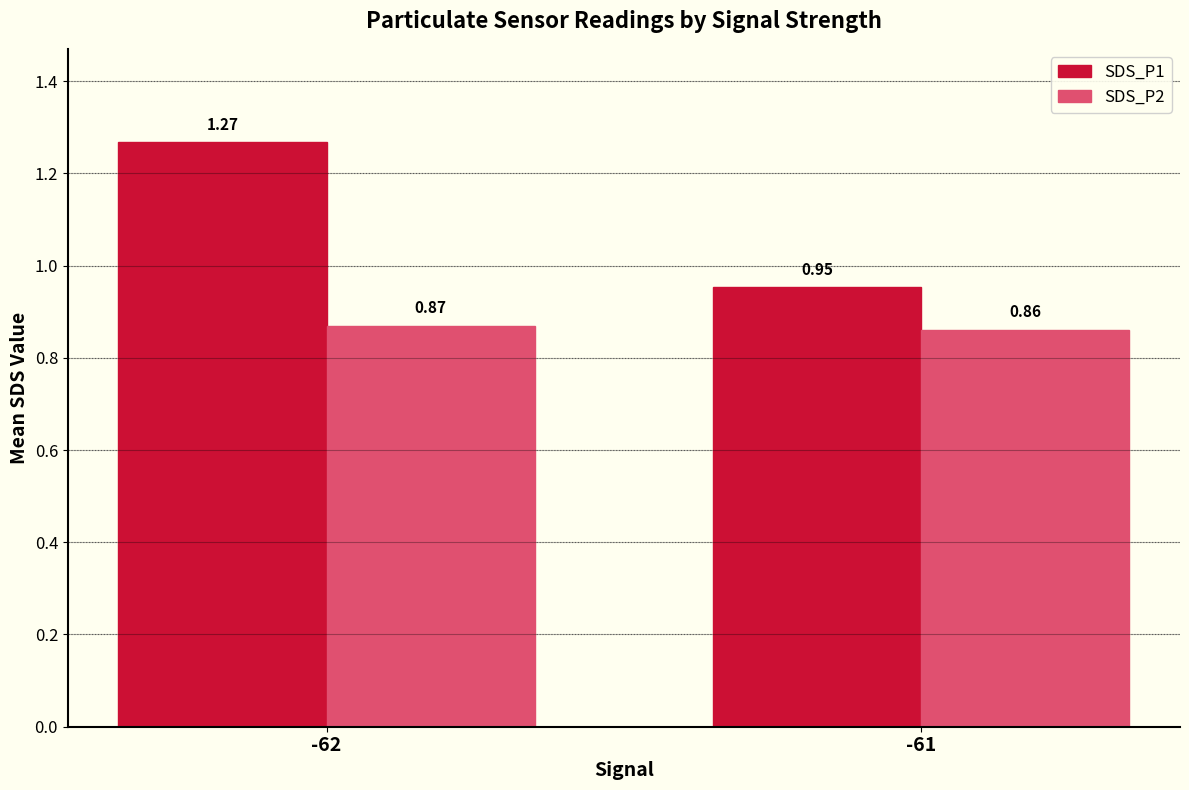

The value of SDS_P1 at -61 is 0.2. True or false?

False